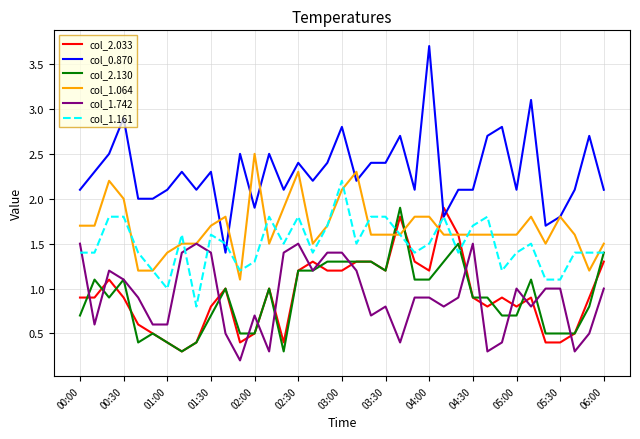

Which series has the widest spread of values?

col_0.870